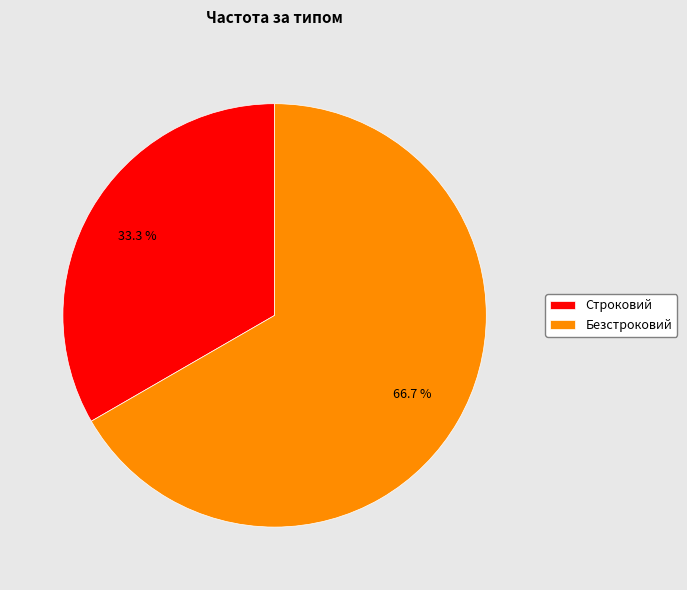

To the nearest percent, what portion does Строковий represent?

33%